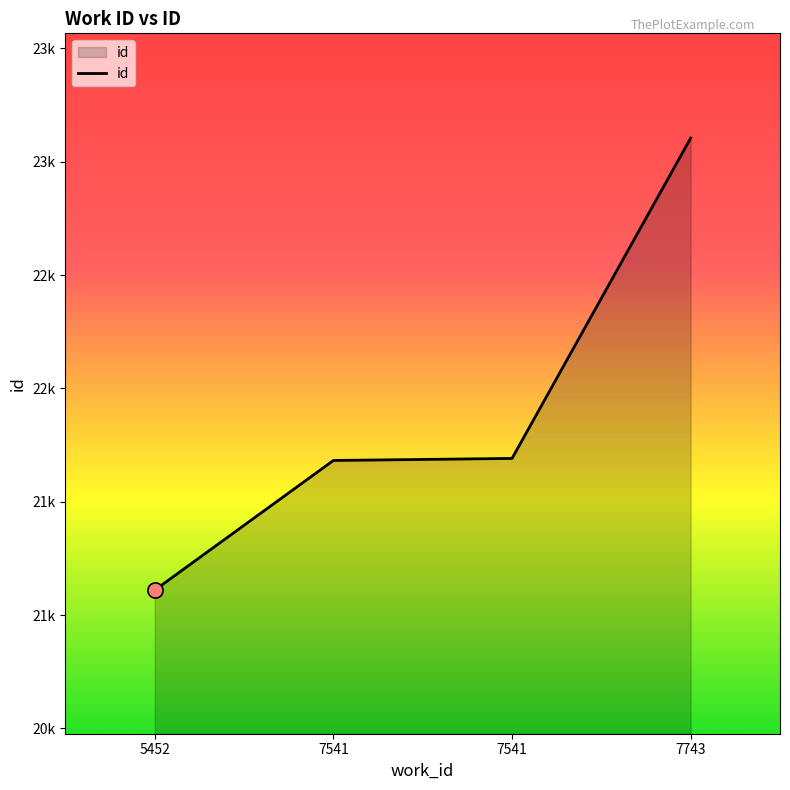

Between 7743 and 7541, which is larger?

7743